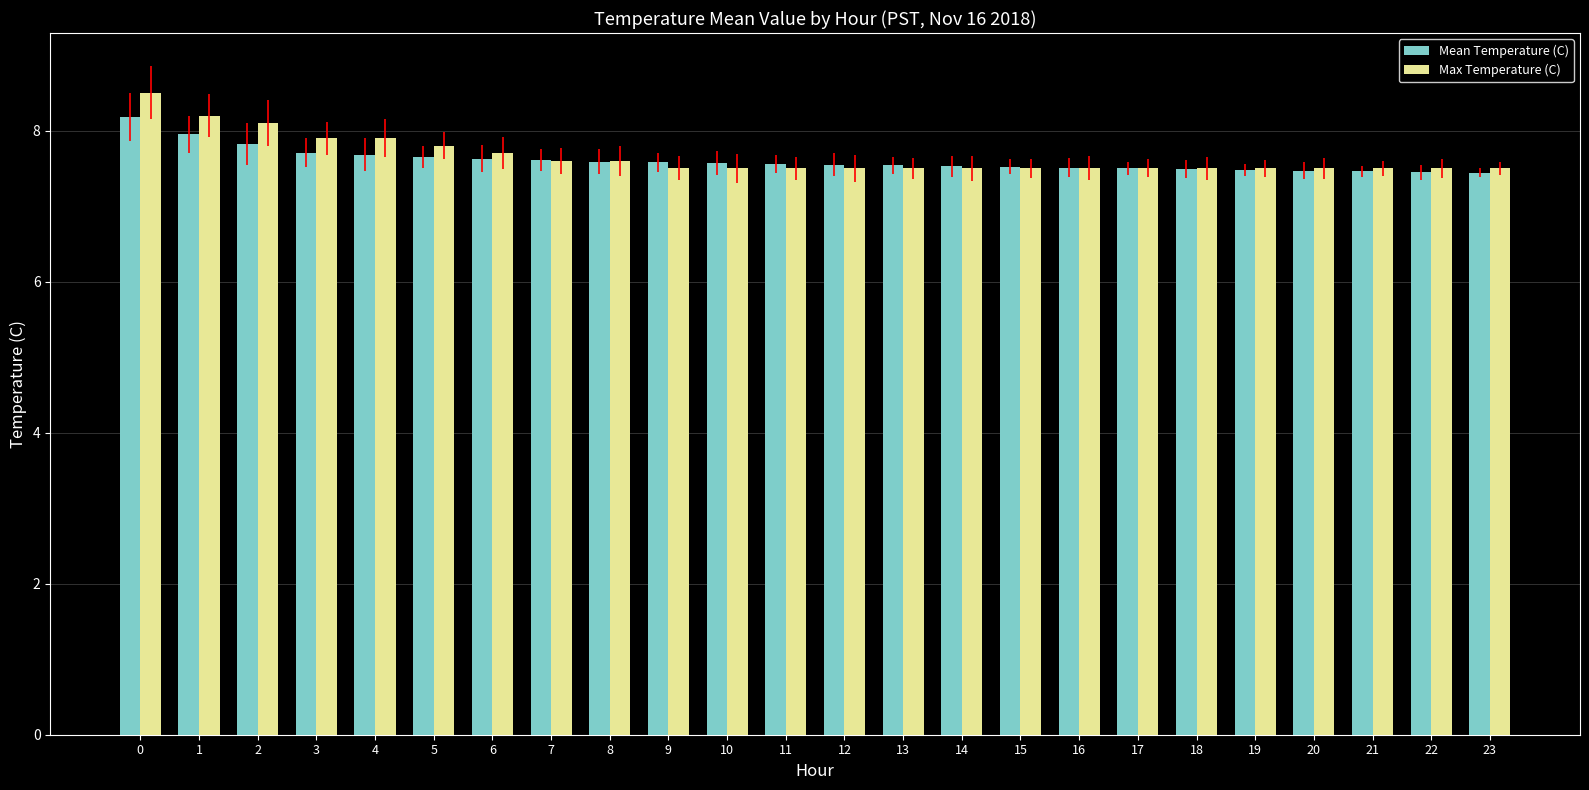

The value of Max Temperature (C) at 19 is 10.8. True or false?

False